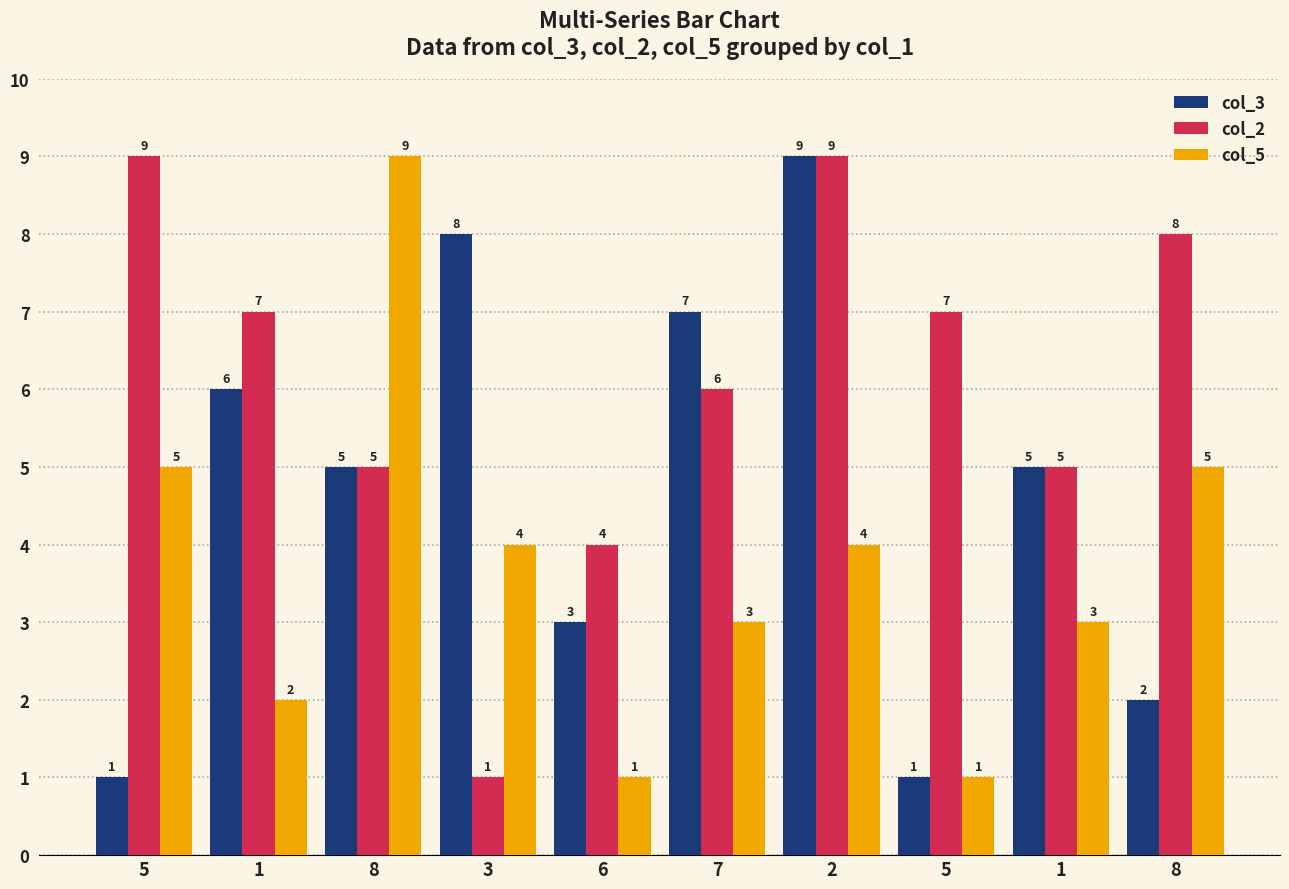

How many values in the col_5 series are below 4?

5